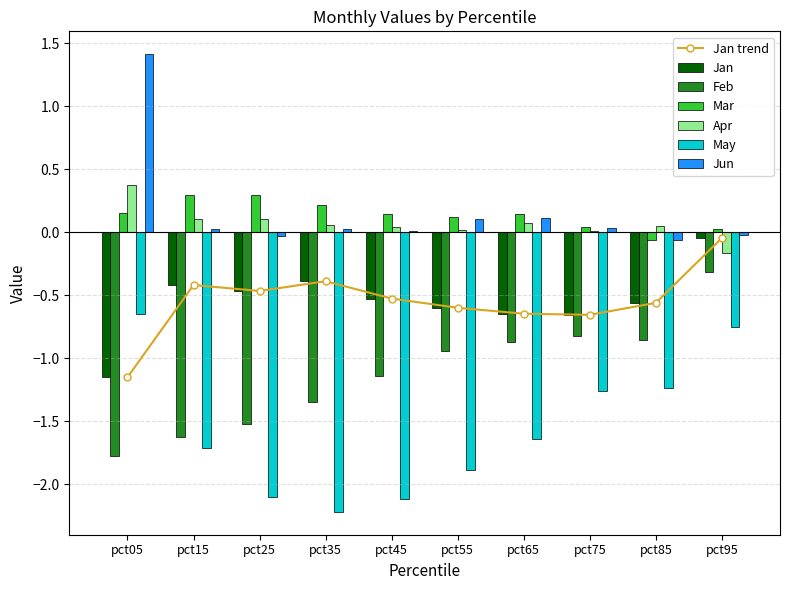

At which category is the sum across all series the highest?

pct95